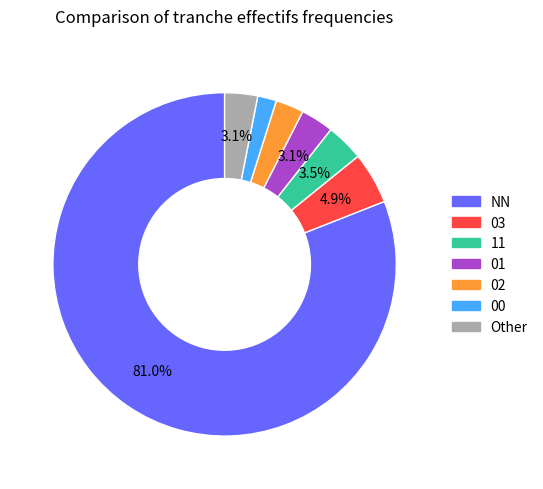

Is there a majority slice in this chart?

Yes